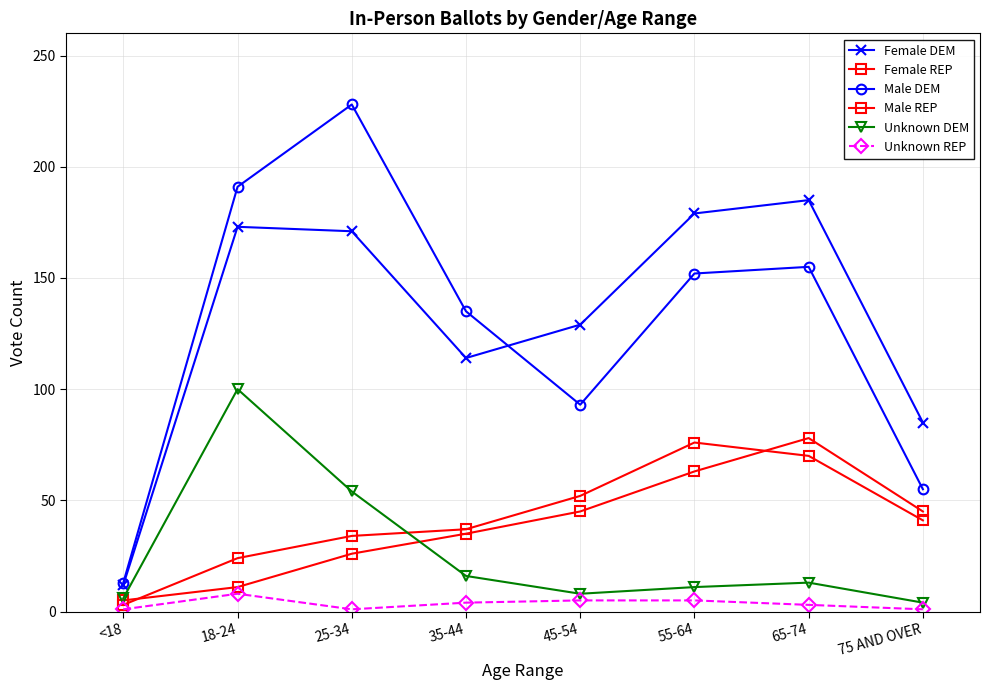

How many distinct data groups are displayed?

6